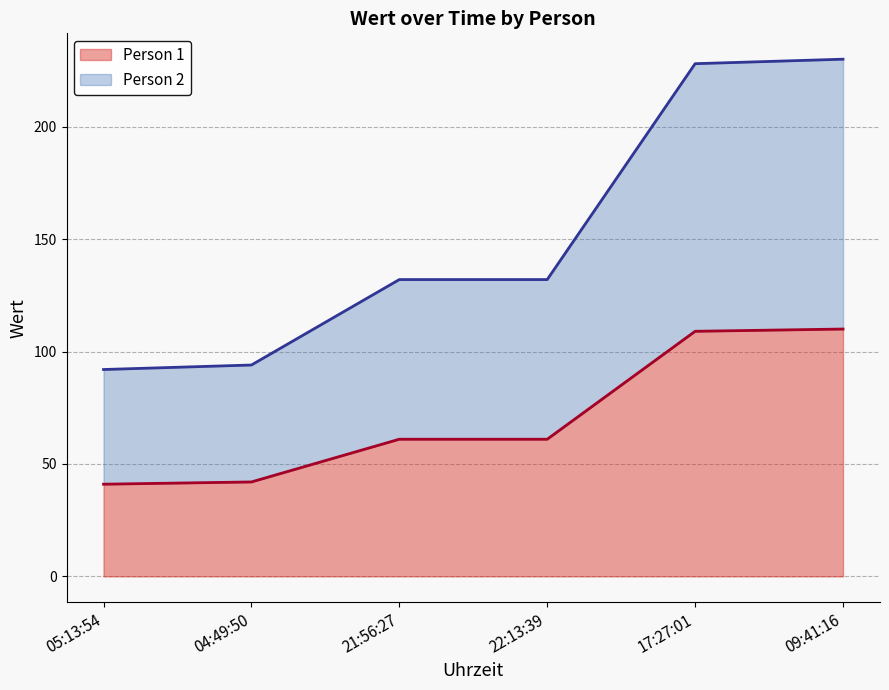

How many lines are shown in the chart?

2